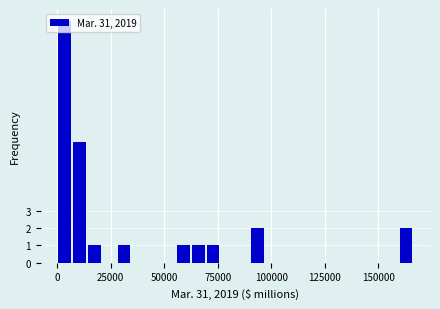

Read against the x-axis, roughly where is the centre of the tallest bar?

5000